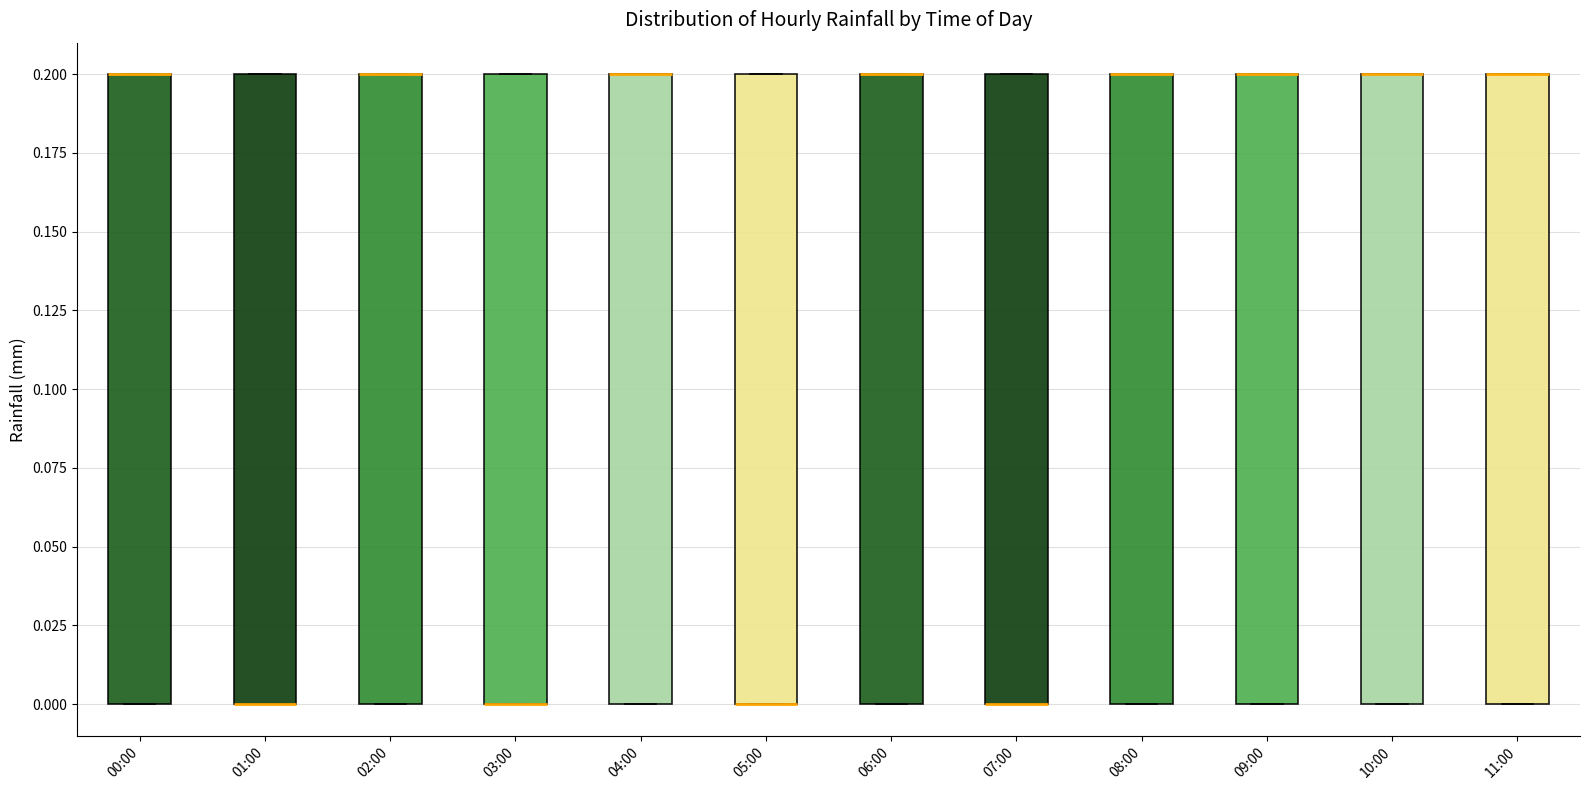

Reading left to right, transcribe this box plot: for each box, give where its median line is, the range the box spans, and where its two whiskers end, as read against the y-axis. The values are not printed on the chart, so give them approximately, as read against the axis.

00:00: median 0.2 (drawn on the box's upper edge), box 0.0 to 0.2, whiskers 0.0 to 0.2
01:00: median 0.0 (drawn on the box's lower edge), box 0.0 to 0.2, whiskers 0.0 to 0.2
02:00: median 0.2 (drawn on the box's upper edge), box 0.0 to 0.2, whiskers 0.0 to 0.2
03:00: median 0.0 (drawn on the box's lower edge), box 0.0 to 0.2, whiskers 0.0 to 0.2
04:00: median 0.2 (drawn on the box's upper edge), box 0.0 to 0.2, whiskers 0.0 to 0.2
05:00: median 0.0 (drawn on the box's lower edge), box 0.0 to 0.2, whiskers 0.0 to 0.2
06:00: median 0.2 (drawn on the box's upper edge), box 0.0 to 0.2, whiskers 0.0 to 0.2
07:00: median 0.0 (drawn on the box's lower edge), box 0.0 to 0.2, whiskers 0.0 to 0.2
08:00: median 0.2 (drawn on the box's upper edge), box 0.0 to 0.2, whiskers 0.0 to 0.2
09:00: median 0.2 (drawn on the box's upper edge), box 0.0 to 0.2, whiskers 0.0 to 0.2
10:00: median 0.2 (drawn on the box's upper edge), box 0.0 to 0.2, whiskers 0.0 to 0.2
11:00: median 0.2 (drawn on the box's upper edge), box 0.0 to 0.2, whiskers 0.0 to 0.2